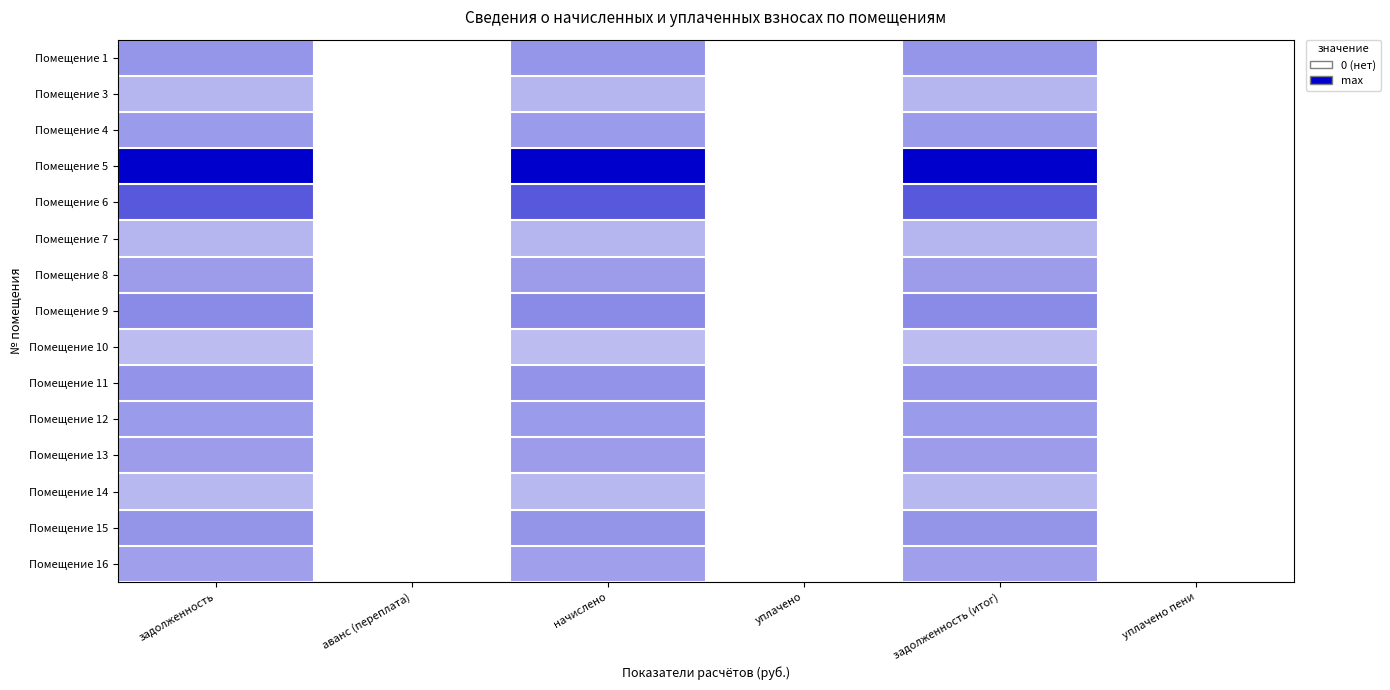

True or false: 5 has a value of 12341.7 at 3.

False